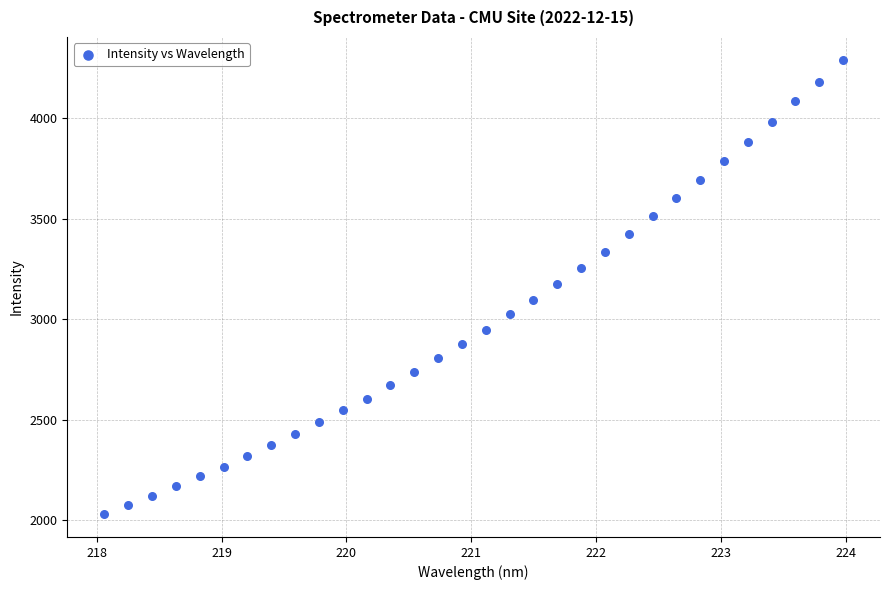

What is the range of X values (max minus min)?

5.9